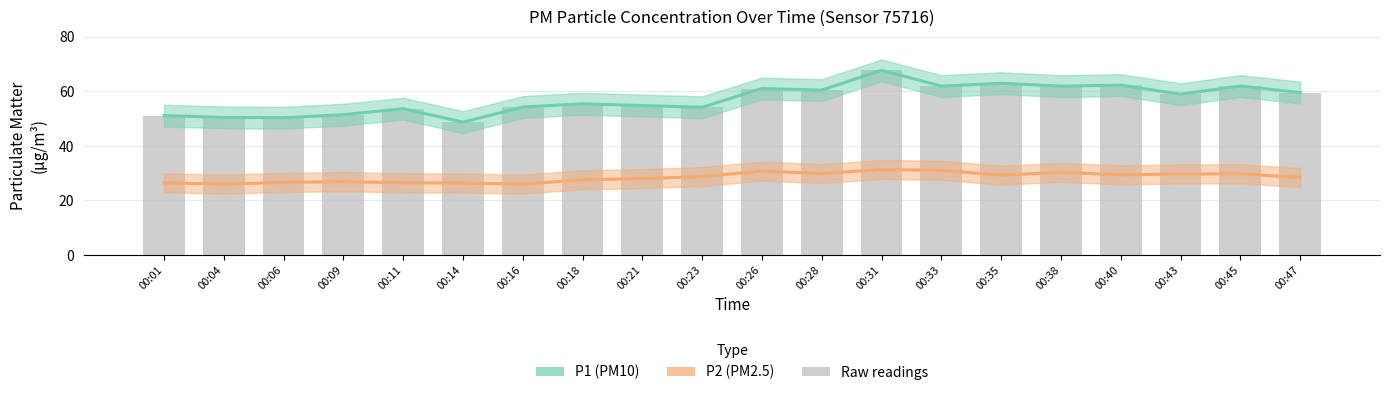

Reading left to right, extract all data points from this chart.

P2 (PM2.5): 00:01=26.4	00:04=26.0	00:06=26.6	00:09=26.9	00:11=26.5	00:14=26.4	00:16=26.0	00:18=27.6	00:21=28.0	00:23=28.8	00:26=30.7	00:28=29.9	00:31=31.3	00:33=31.1	00:35=29.3	00:38=30.3	00:40=29.4	00:43=29.7	00:45=29.8	00:47=28.4
P1 (PM10): 00:01=51.1	00:04=50.5	00:06=50.3	00:09=51.5	00:11=53.6	00:14=48.7	00:16=54.2	00:18=55.5	00:21=54.8	00:23=54.2	00:26=61.0	00:28=60.5	00:31=67.7	00:33=61.9	00:35=63.0	00:38=61.9	00:40=62.3	00:43=59.0	00:45=62.0	00:47=59.5